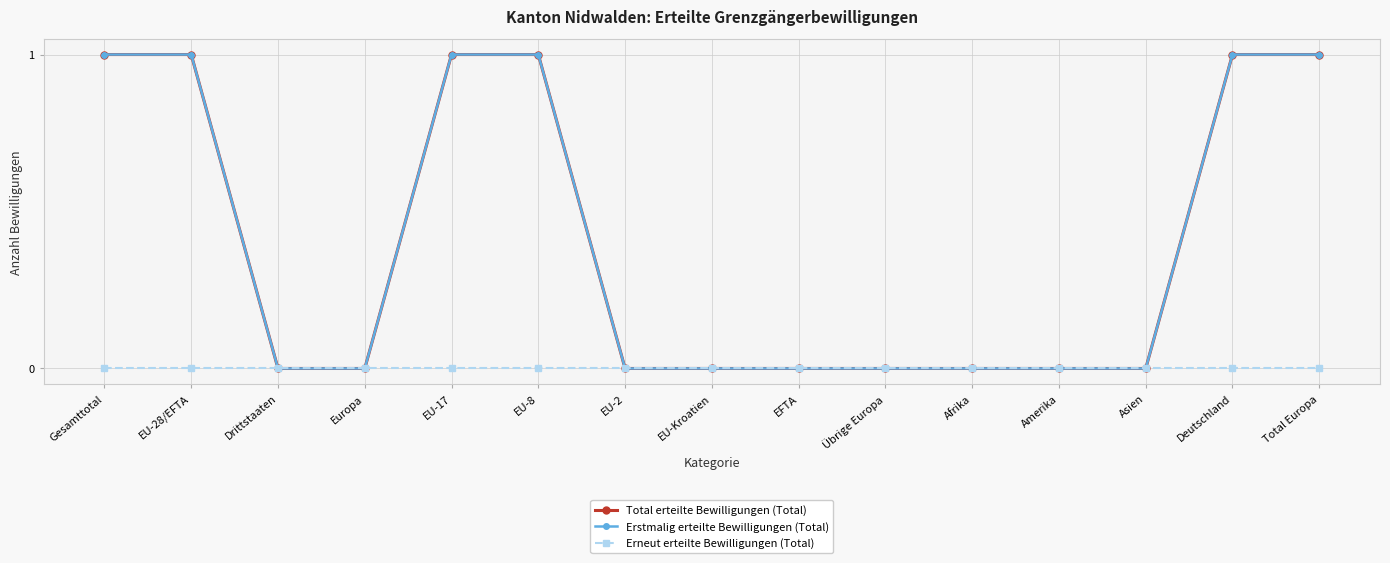

The value of Erstmalig erteilte Bewilligungen (Total) at EU-Kroatien is 0. True or false?

True